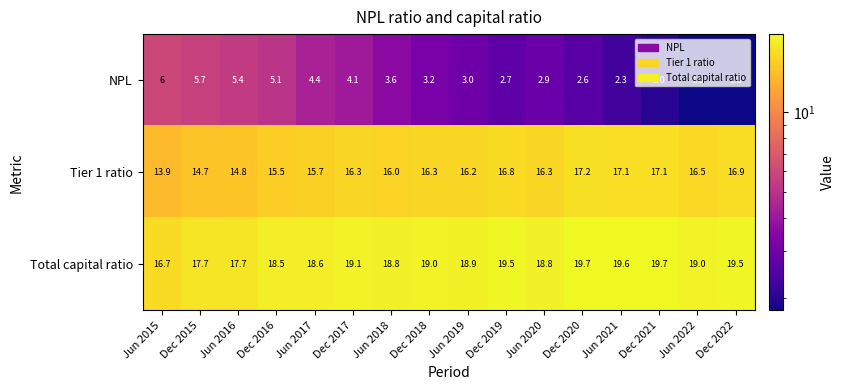

What is the difference between the maximum and minimum values in the NPL series?

4.2